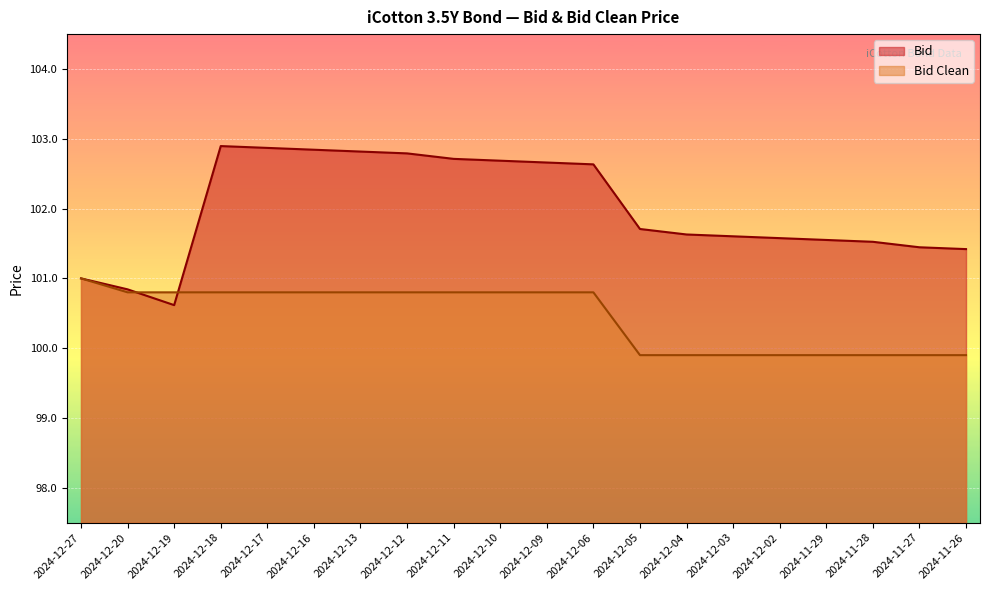

Where is the first local maximum for Bid?

2024-12-18